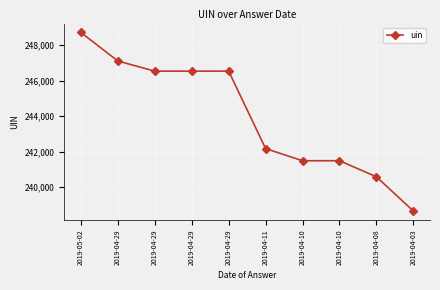

Reading right to left, list all the values displayed in this chart.

238661	240590	241496	241495	242179	246544	246543	246542	247114	248721